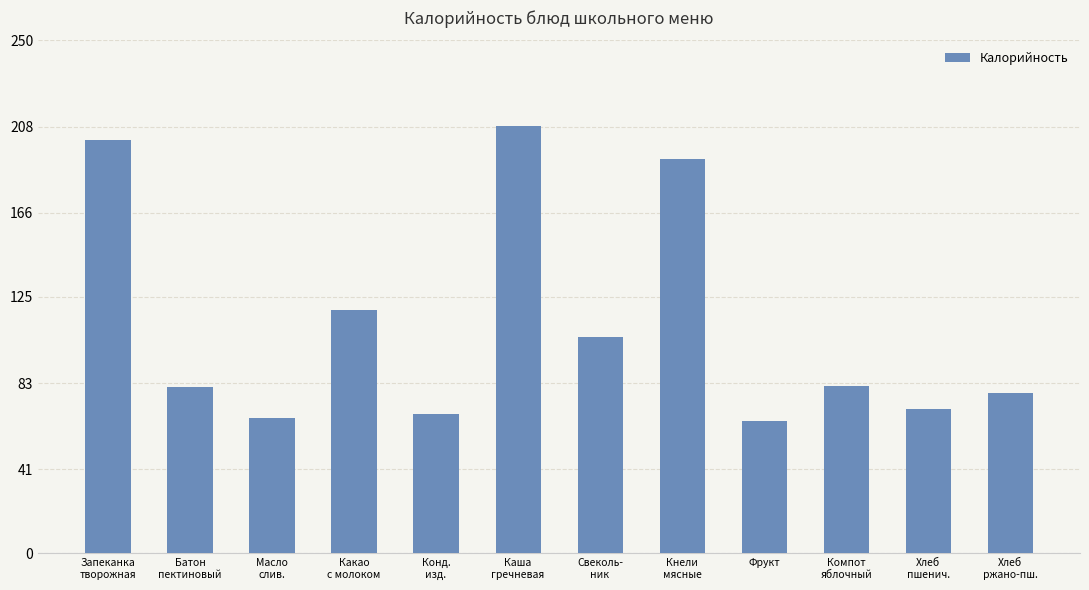

What is the minimum value shown in the chart?

64.6